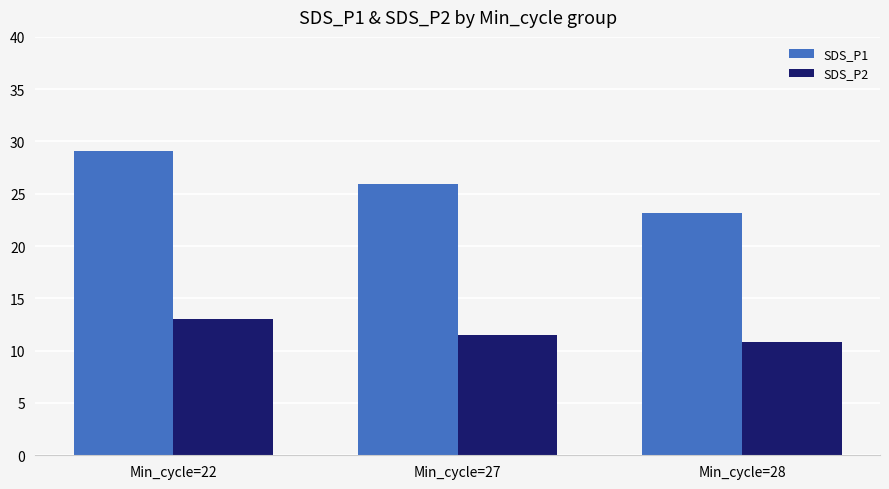

Which series changed the most between Min_cycle=22 and Min_cycle=27?

SDS_P1